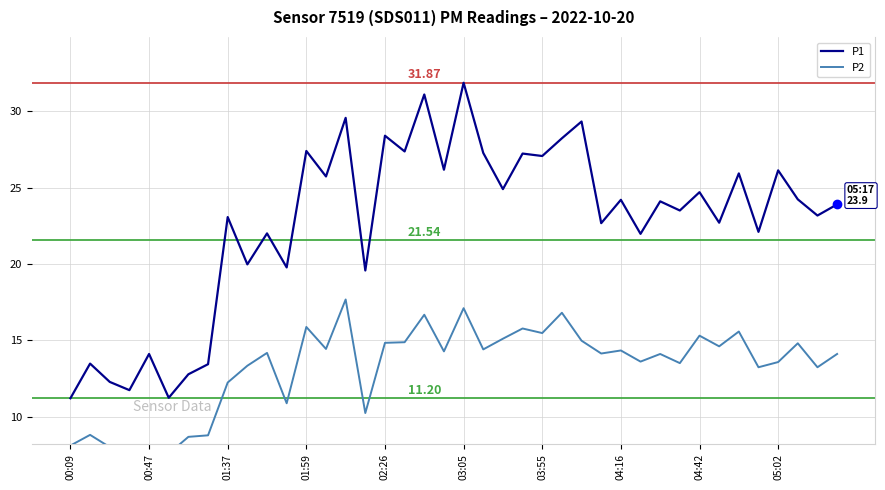

True or false: P2 and P1 cross at least once.

False